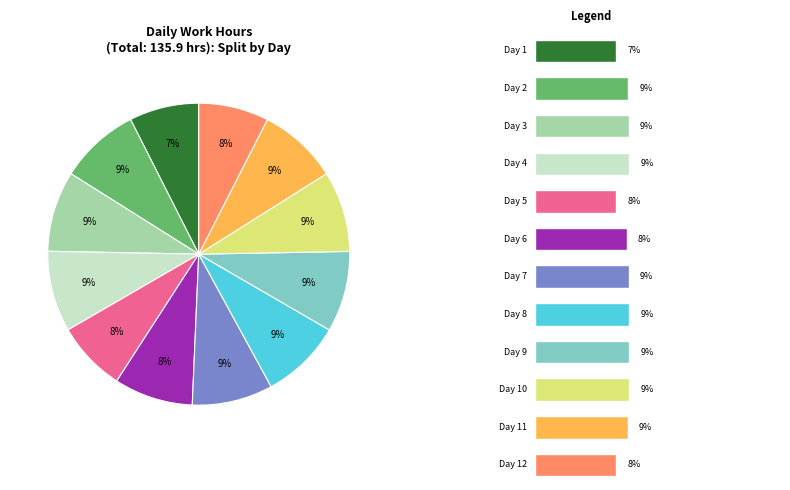

To the nearest percent, what is the average slice percentage?

8%